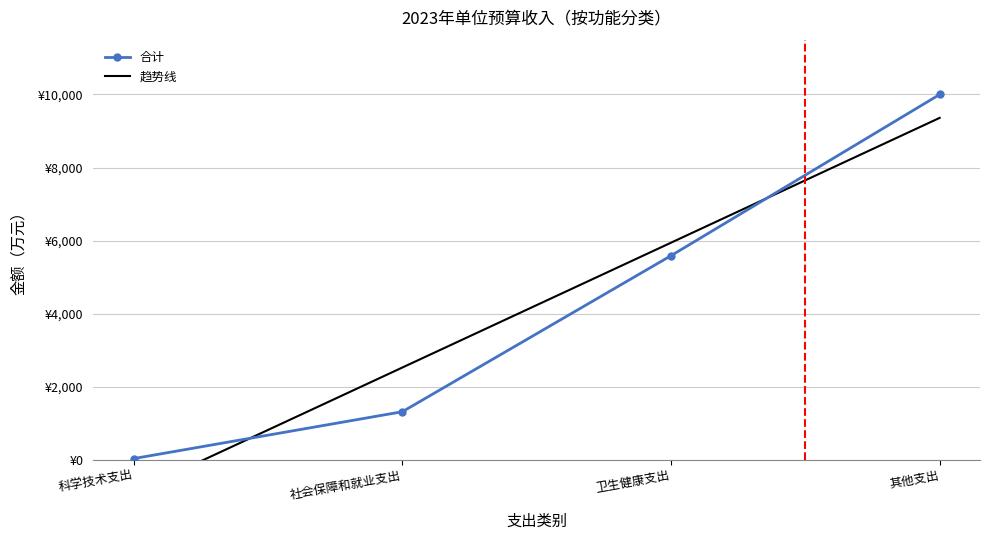

Rank the series at 科学技术支出 from highest to lowest value.

合计, 趋势线